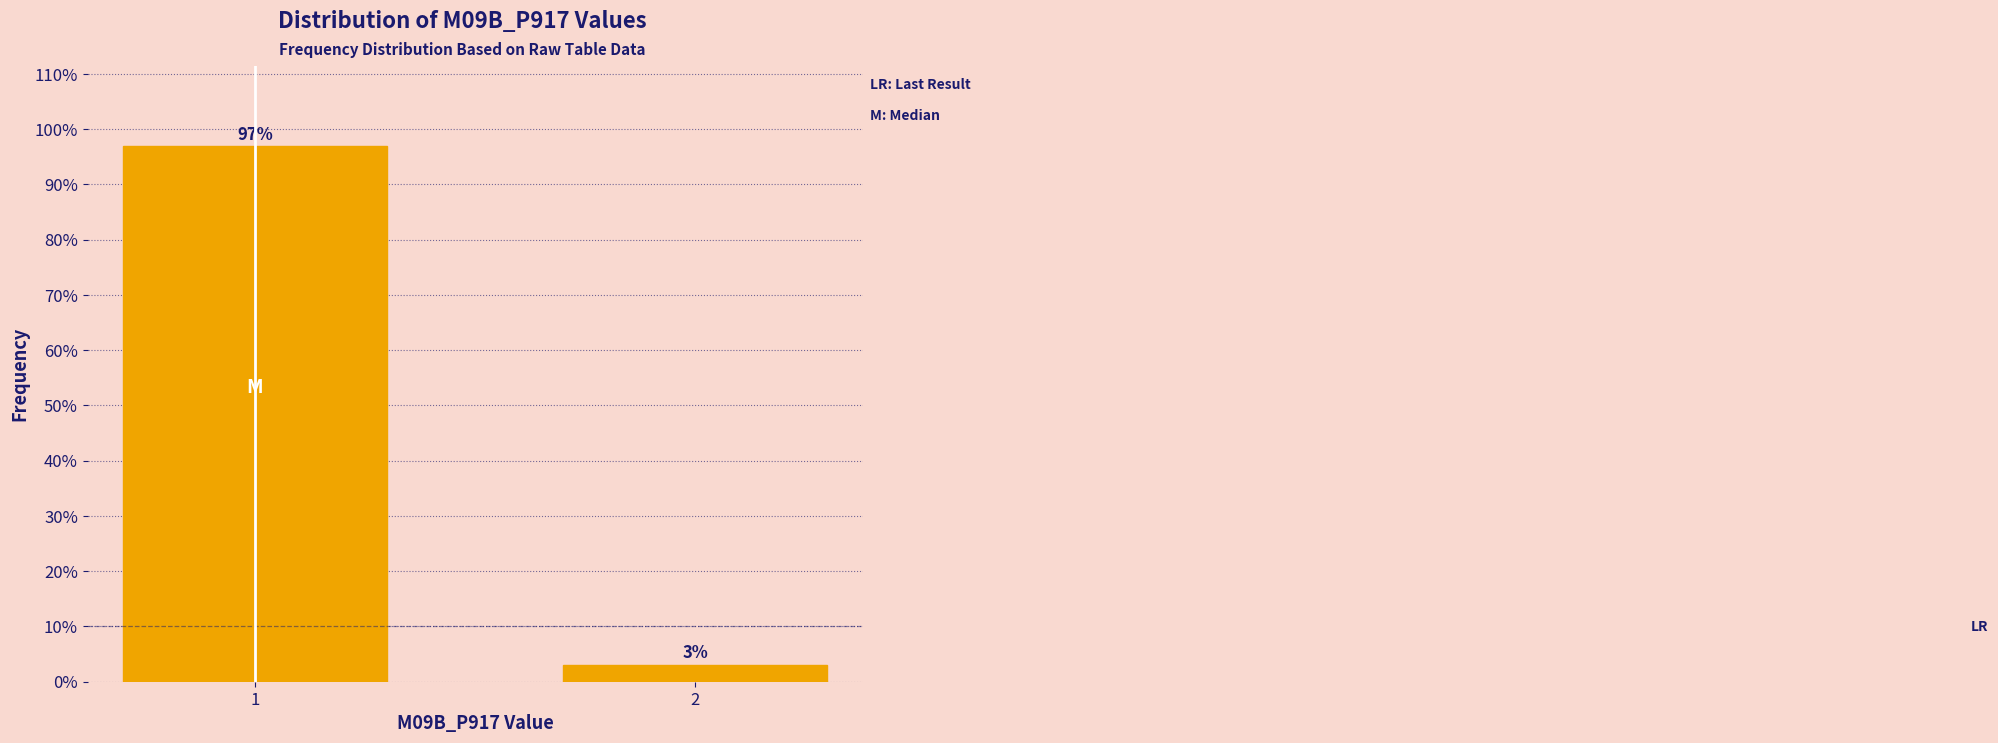

The chart shows a value of 50.0 at 1. True or false?

False